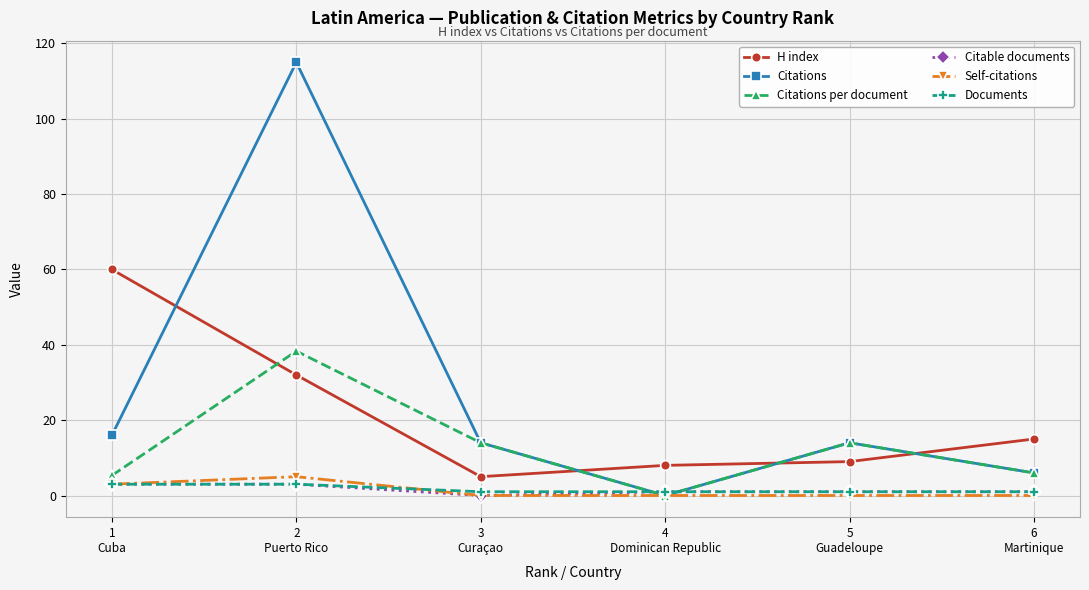

What is the difference between the highest and lowest values at 5
Guadeloupe?

14.0